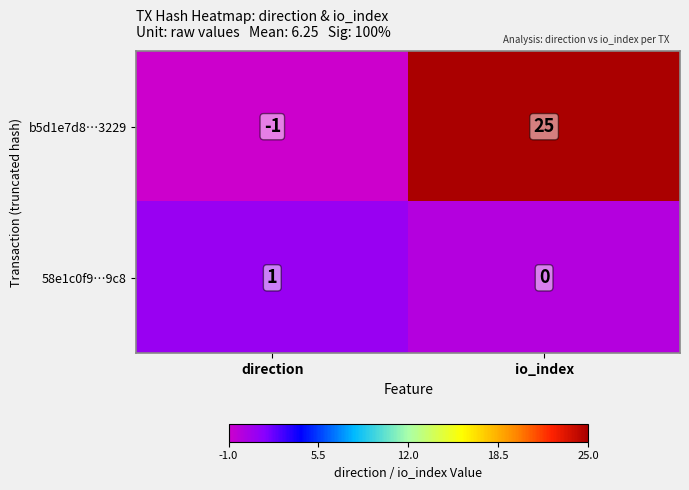

Where is 58e1c0f9…9c8 nearest to the value 0?

io_index